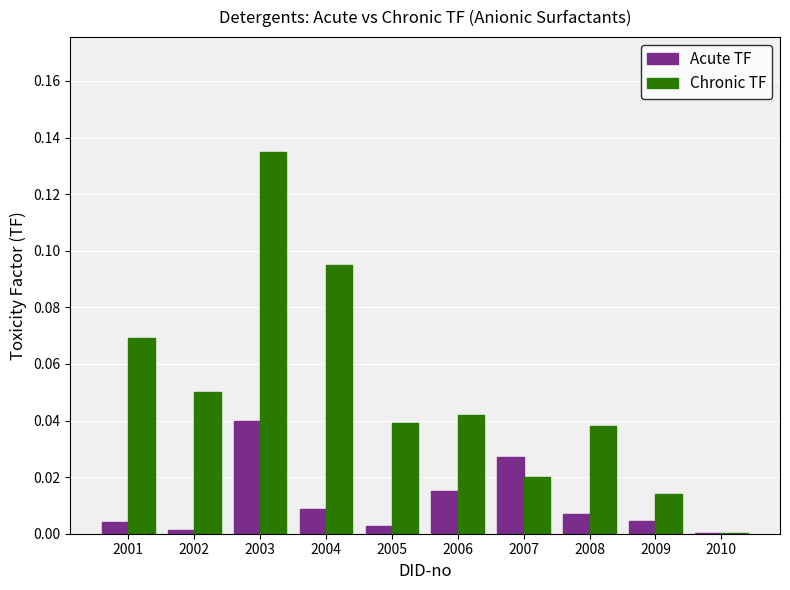

The value of Acute TF at 2003 is 0.0. True or false?

True